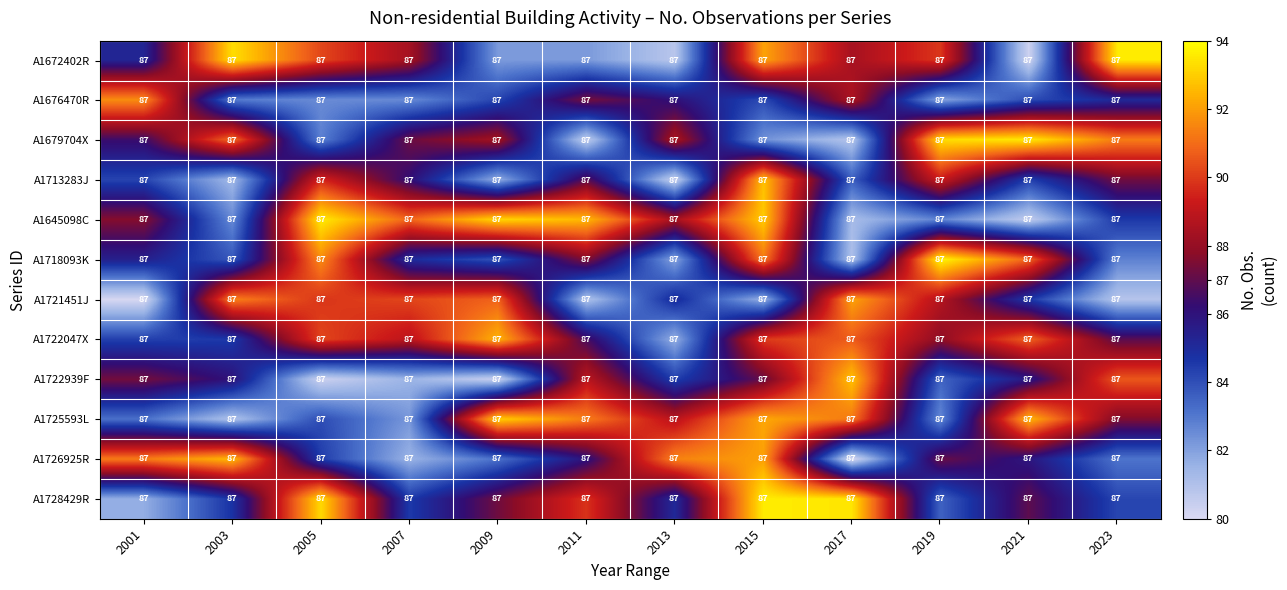

How many distinct data groups are displayed?

12